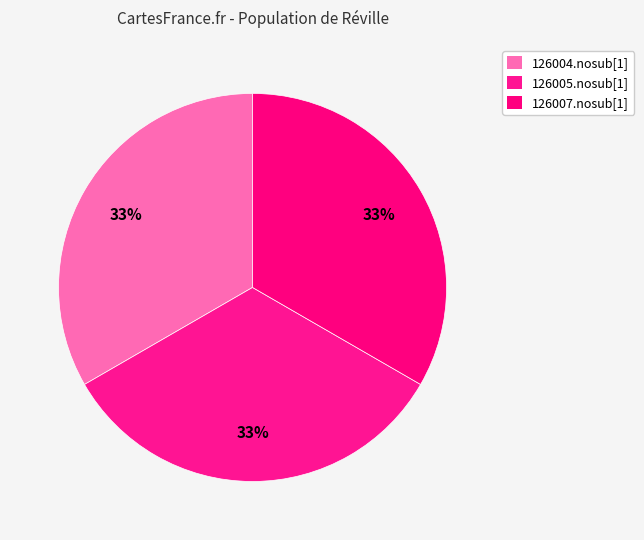

How many slices are in this pie chart?

3